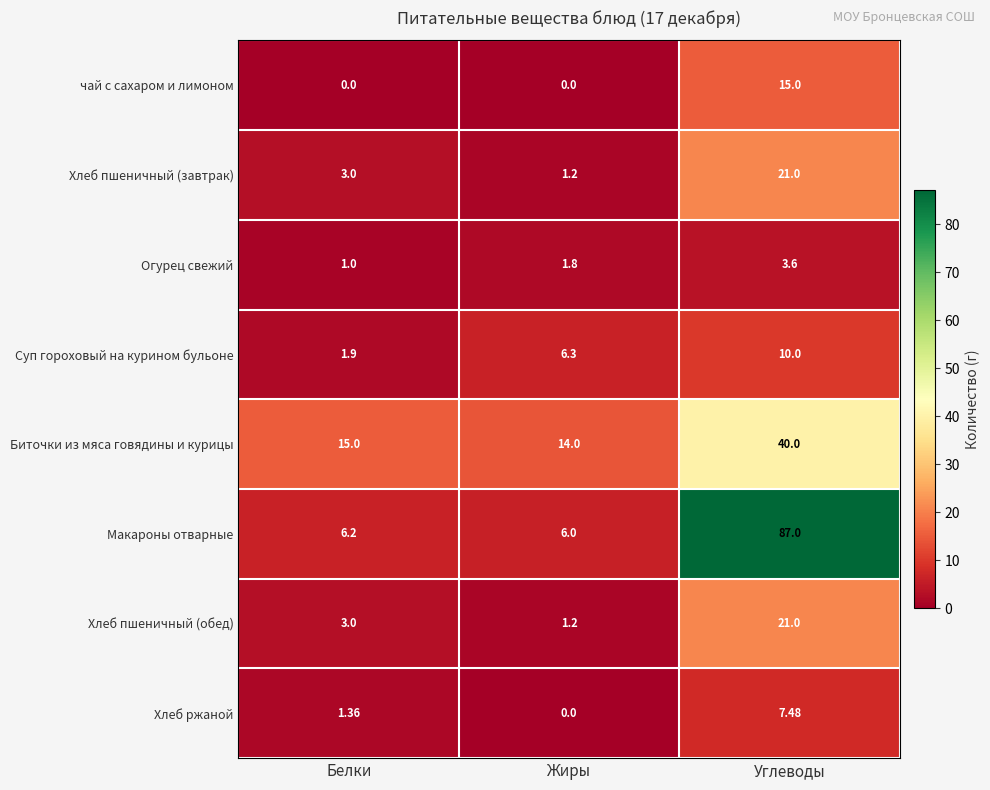

At which label does Хлеб пшеничный (обед) reach its minimum?

Жиры